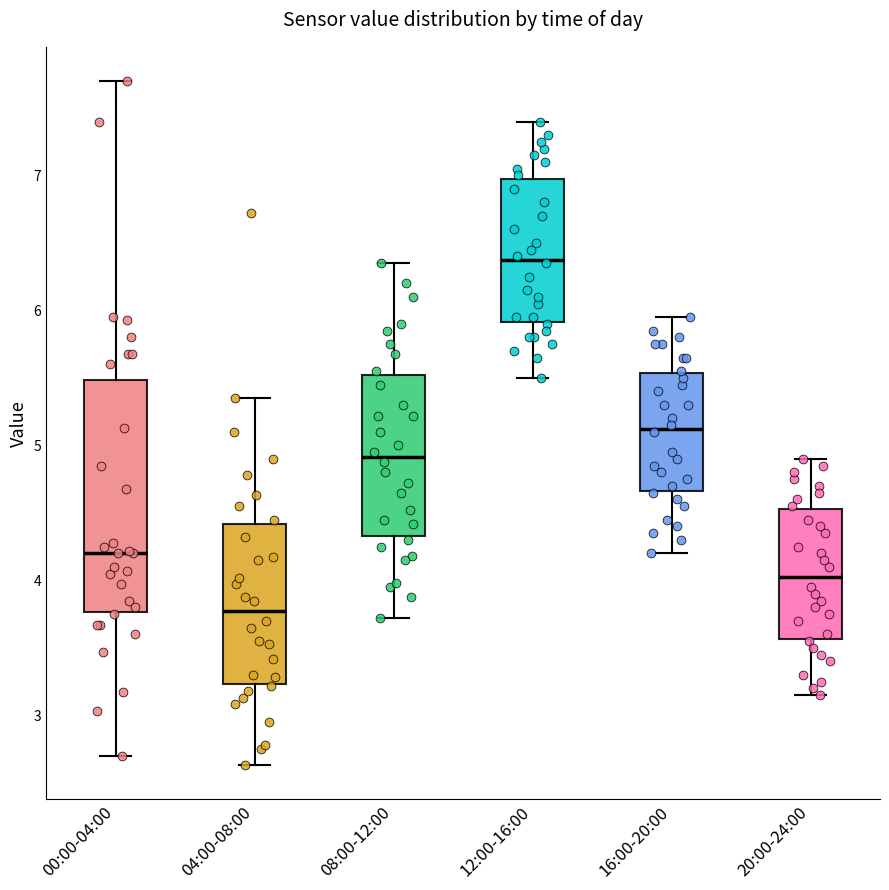

Where does the lower whisker of the box for 04:00-08:00 end on the y-axis? The values are not printed on the chart, so give them approximately, as read against the axis.

2.6